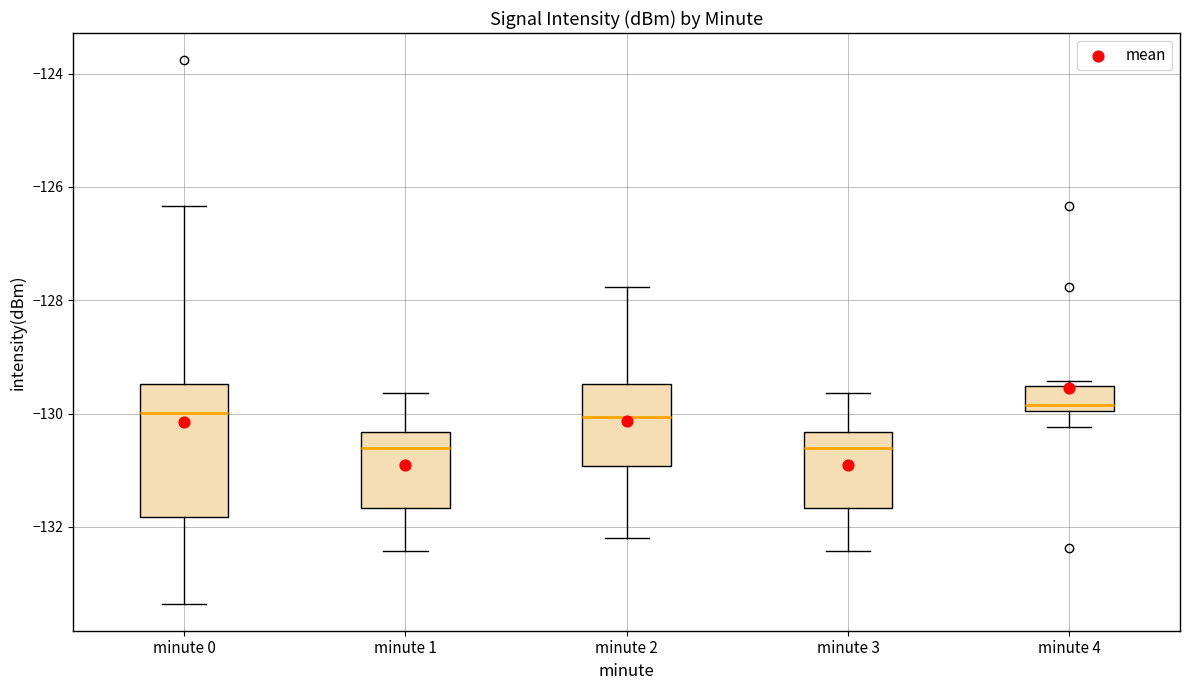

Reading left to right, read every box against the y-axis: the position of its median line, the range the box covers, and the ends of its whiskers. The values are not printed on the chart, so give them approximately, as read against the axis.

minute 0: median -130.0, box -131.8 to -129.4, whiskers -133.4 to -126.4
minute 1: median -130.6, box -131.6 to -130.4, whiskers -132.4 to -129.6
minute 2: median -130.0, box -131.0 to -129.4, whiskers -132.2 to -127.8
minute 3: median -130.6, box -131.6 to -130.4, whiskers -132.4 to -129.6
minute 4: median -129.8, box -130.0 to -129.6, whiskers -130.2 to -129.4